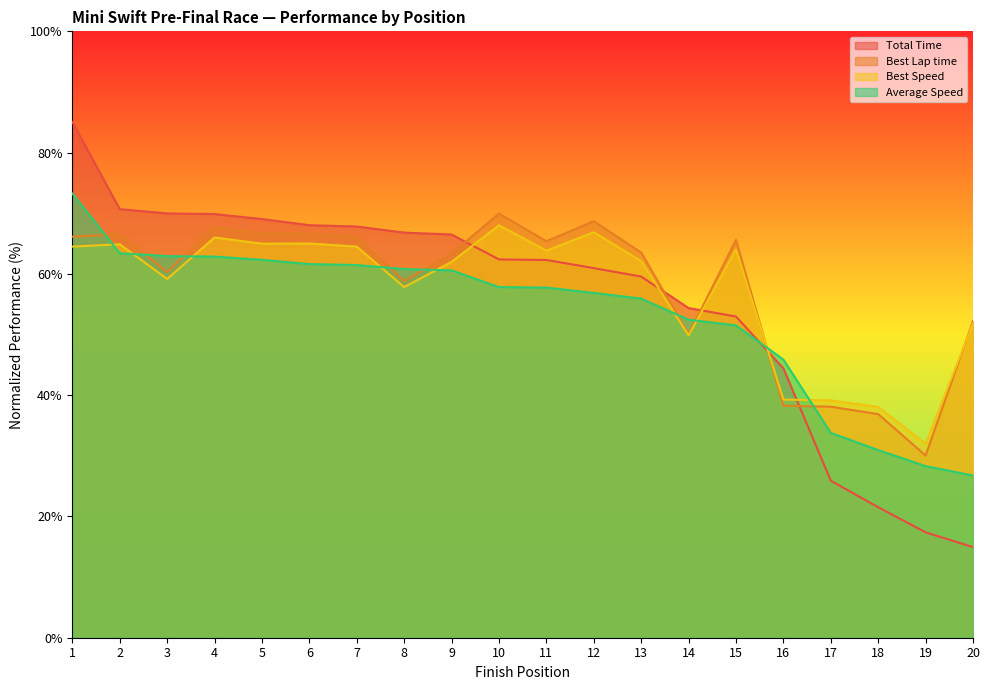

At which label does Average Speed reach its minimum?

20